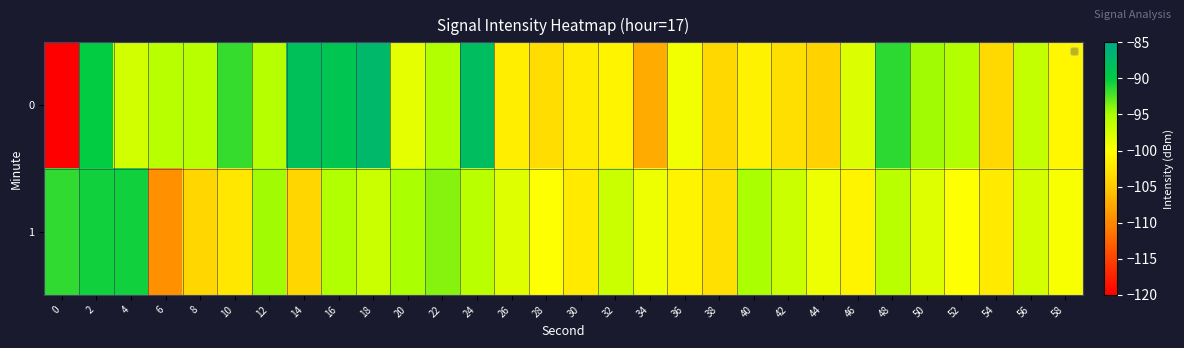

Reading left to right, transcribe all the data shown in this chart.

0: 0=-220.9	2=-90.1	4=-97.4	6=-95.8	8=-95.8	10=-91.7	12=-95.7	14=-88.6	16=-89.0	18=-87.3	20=-98.6	22=-95.5	24=-88.0	26=-101.6	28=-103.3	30=-101.8	32=-101.0	34=-107.3	36=-99.4	38=-103.8	40=-101.2	42=-103.2	44=-104.4	46=-97.9	48=-91.4	50=-94.7	52=-95.6	54=-103.6	56=-96.6	58=-100.8
1: 0=-91.5	2=-90.5	4=-90.5	6=-109.2	8=-103.9	10=-102.3	12=-94.7	14=-103.9	16=-95.5	18=-97.0	20=-95.0	22=-94.0	24=-96.0	26=-98.0	28=-100.0	30=-102.0	32=-97.0	34=-99.0	36=-101.0	38=-103.0	40=-95.0	42=-97.0	44=-99.0	46=-101.0	48=-96.0	50=-98.0	52=-100.0	54=-102.0	56=-97.5	58=-99.5